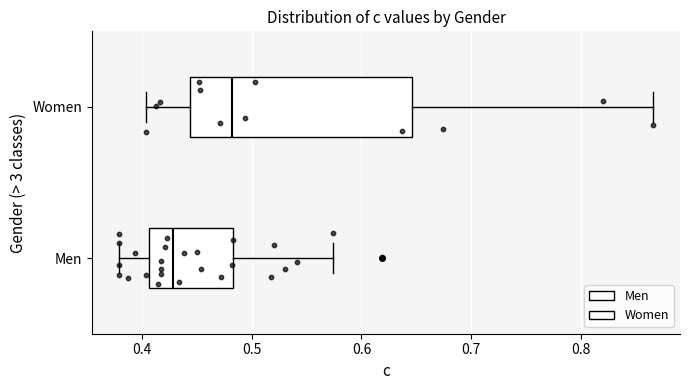

Reading bottom to top, read every box against the x-axis: the position of its median line, the range the box covers, and the ends of its whiskers. The values are not printed on the chart, so give them approximately, as read against the axis.

Men: median 0.43, box 0.41 to 0.48, whiskers 0.38 to 0.57
Women: median 0.48, box 0.44 to 0.65, whiskers 0.40 to 0.87